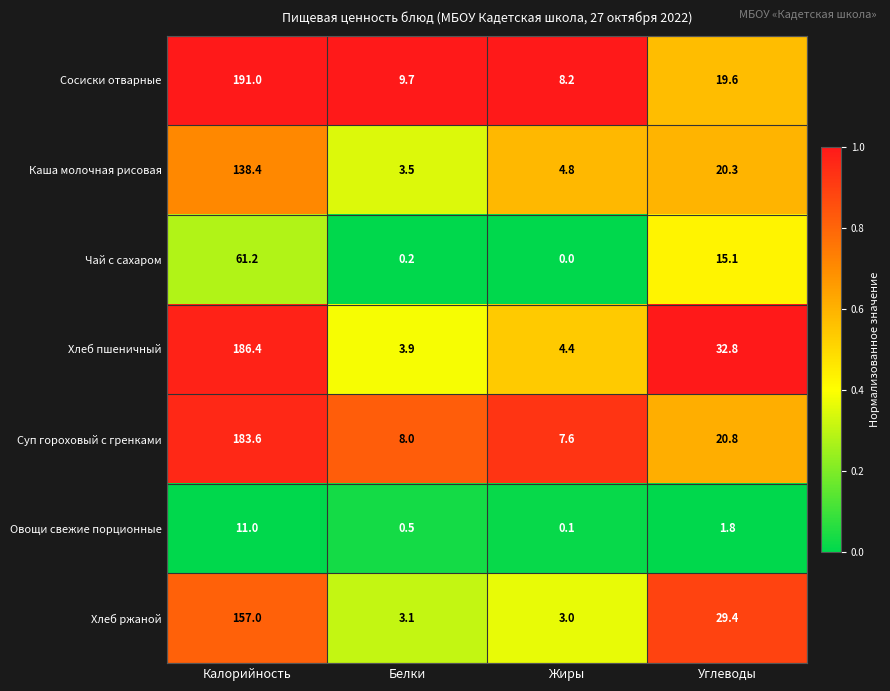

At Жиры, list the series in order from smallest to largest.

Чай с сахаром, Овощи свежие порционные, Хлеб ржаной, Хлеб пшеничный, Каша молочная рисовая, Суп гороховый с гренками, Сосиски отварные